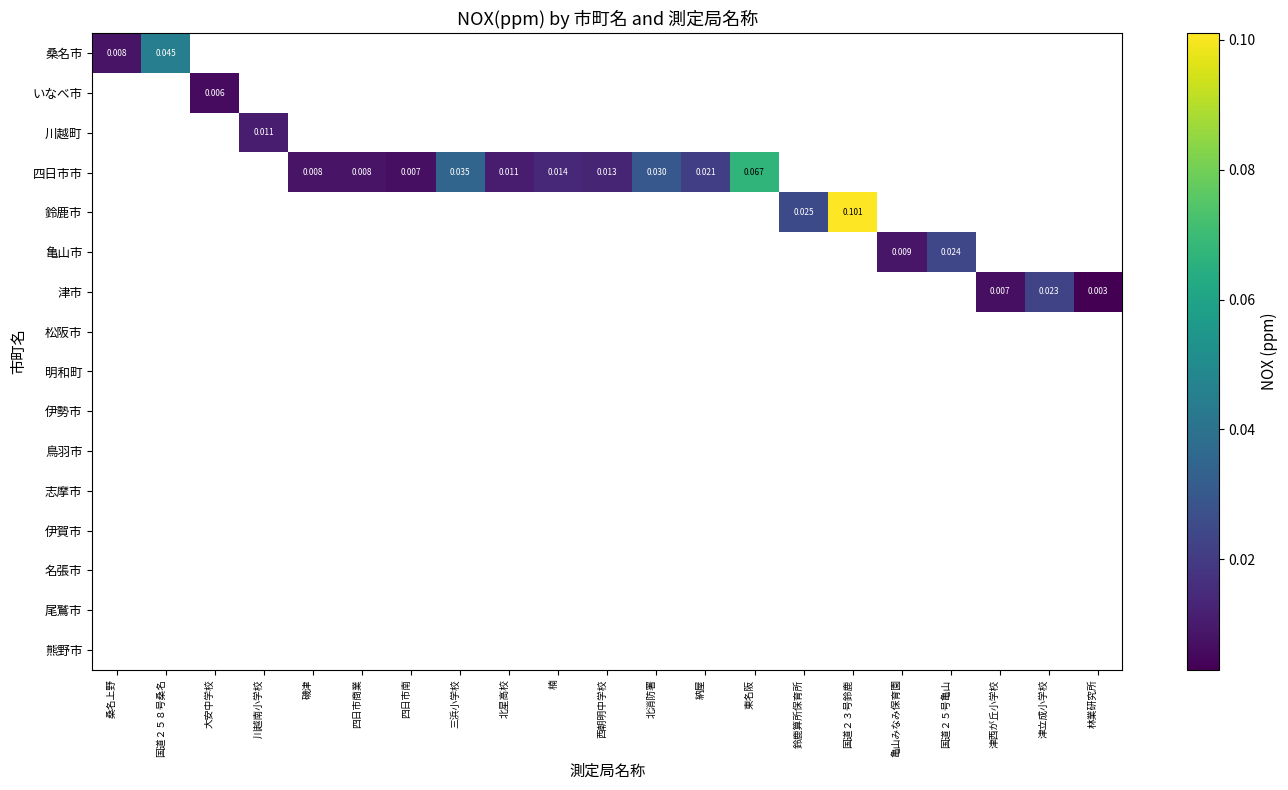

Which category has the lowest value across all series?

林業研究所